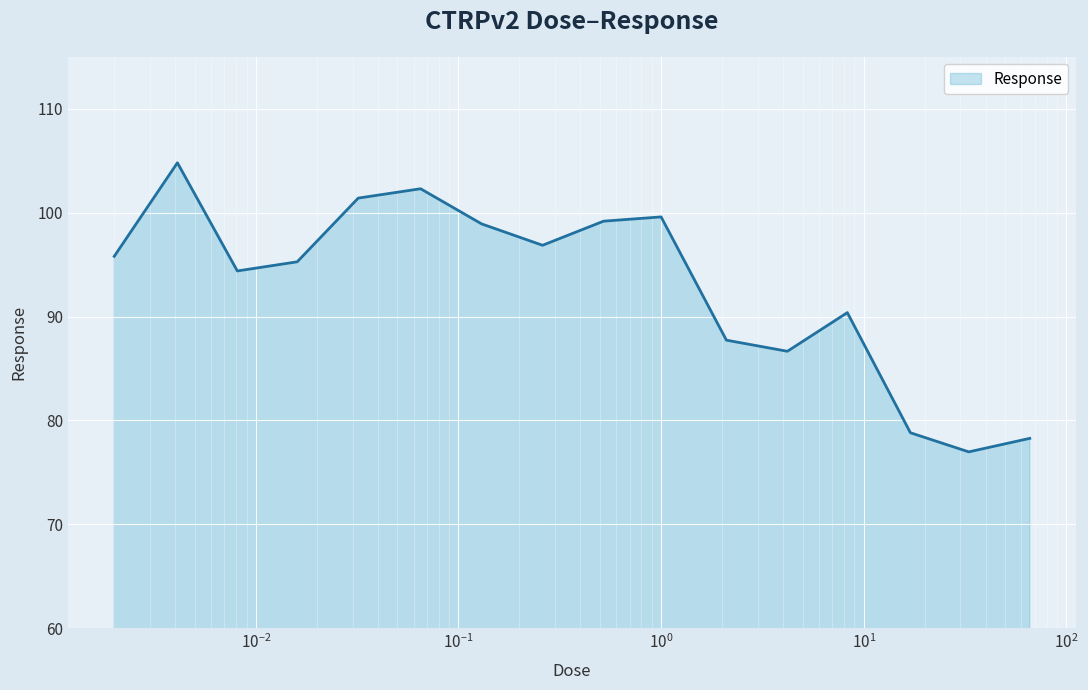

What is the difference between the maximum and minimum values?

27.8